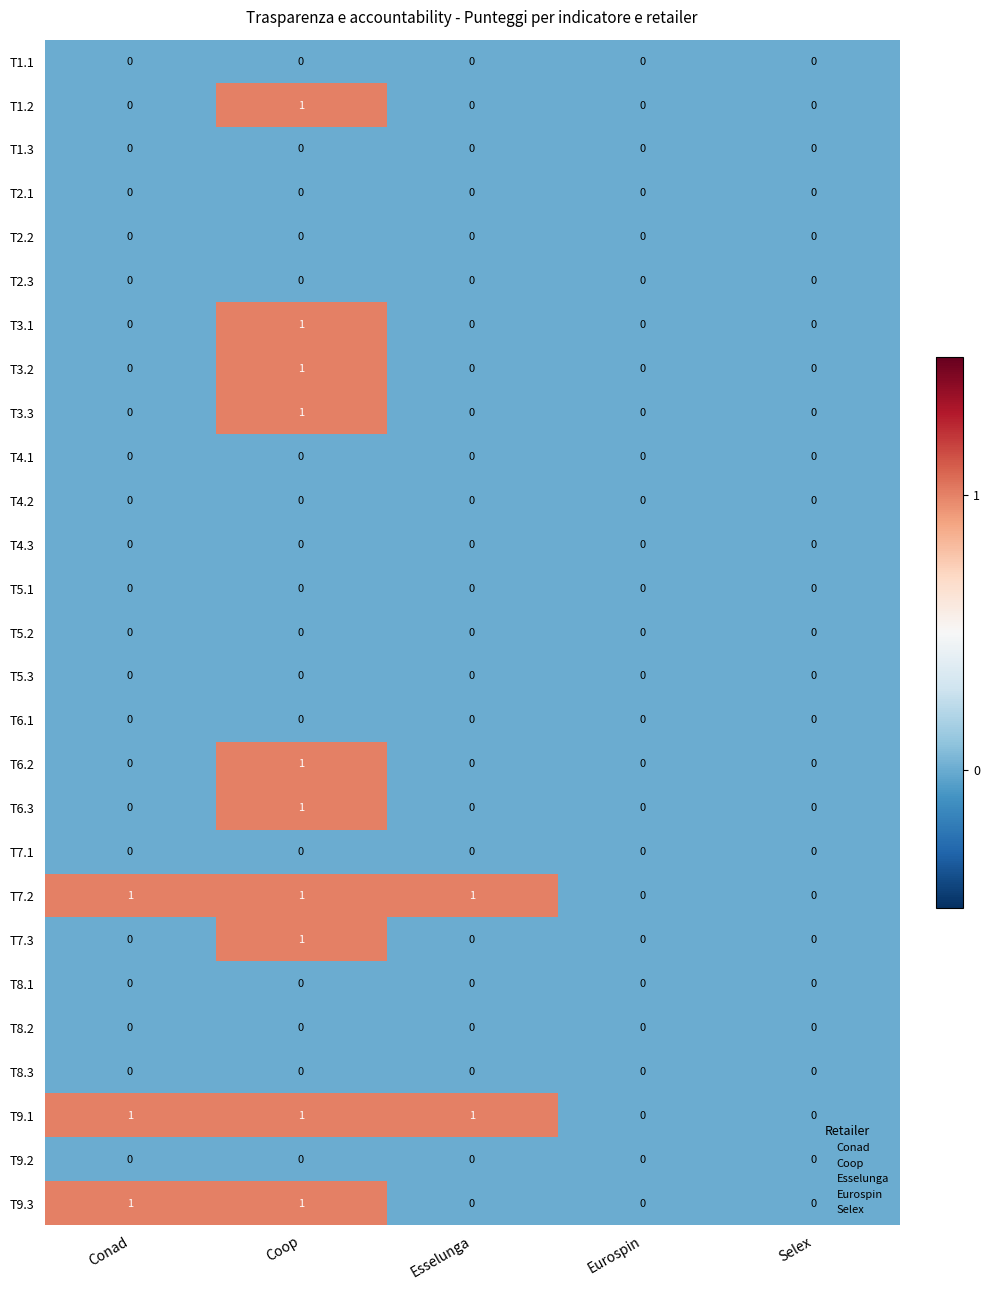

How many distinct data groups are displayed?

27